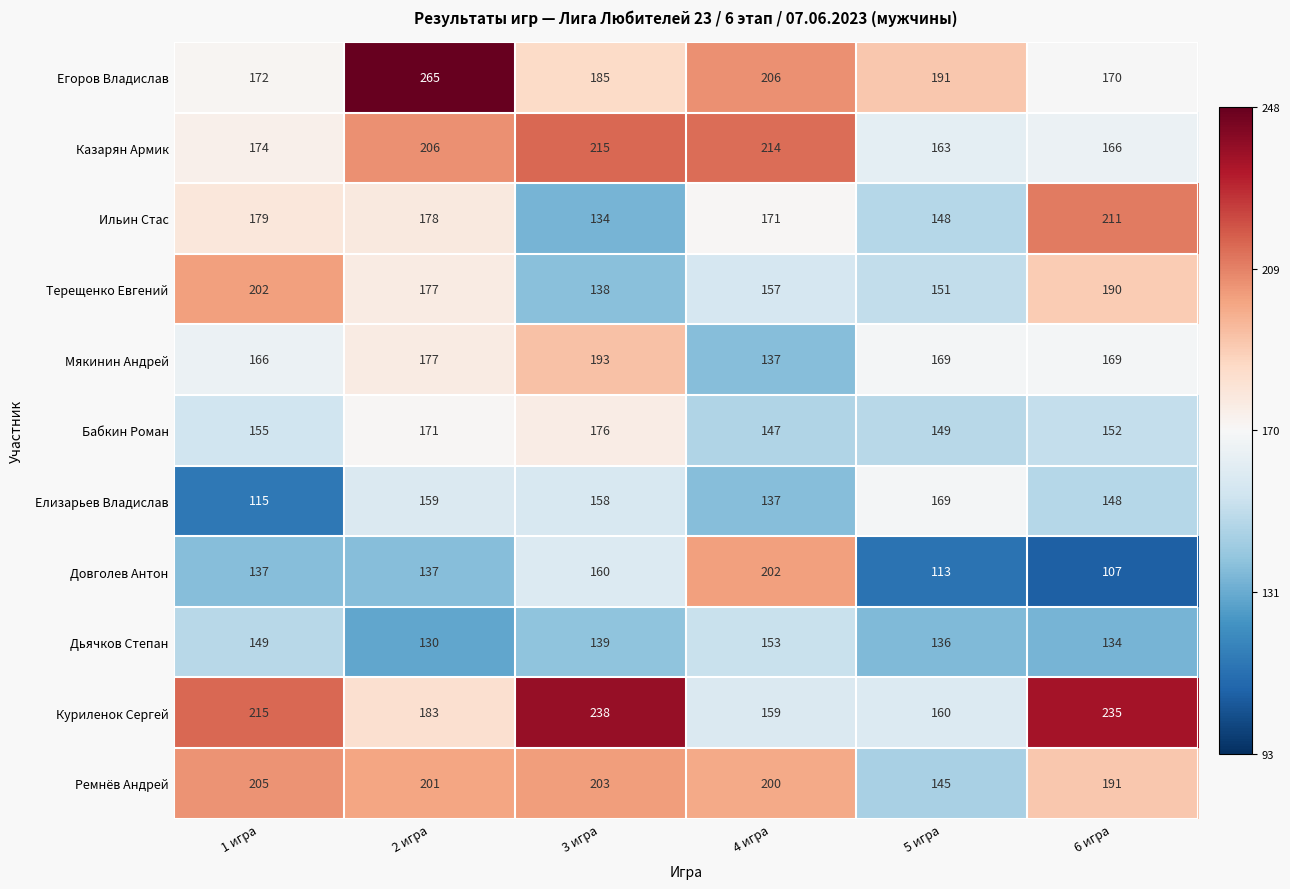

What is the sum of all Казарян Армик values?

1138